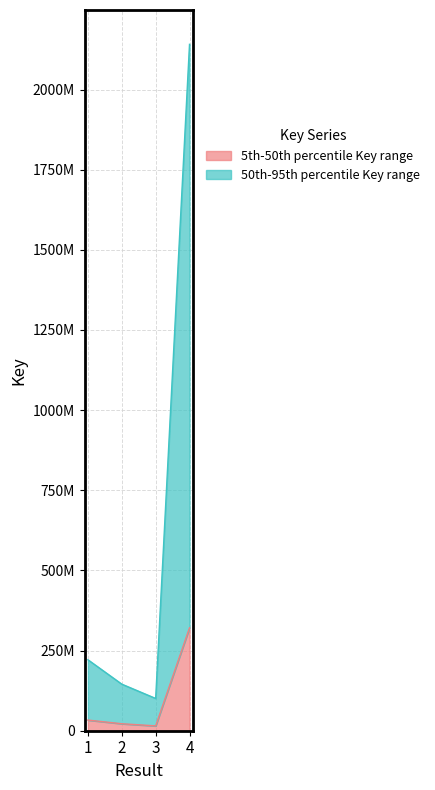

Where does the data first go above 33206268?

1